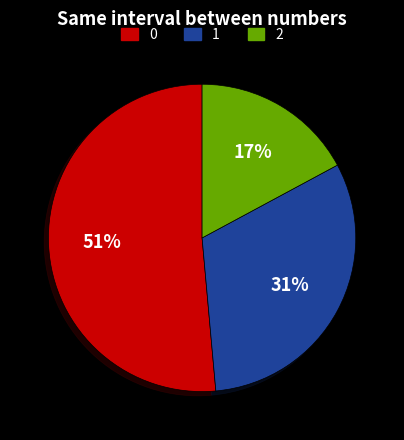

Does any single category account for the majority?

Yes